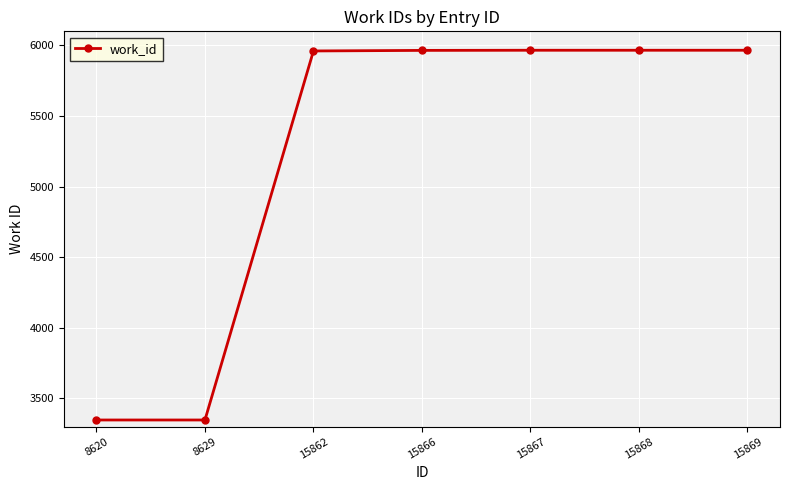

Between 15868 and 8620, which is larger?

15868